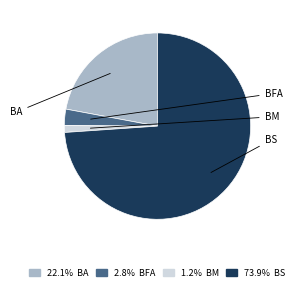

To the nearest percent, what portion does BA represent?

22%